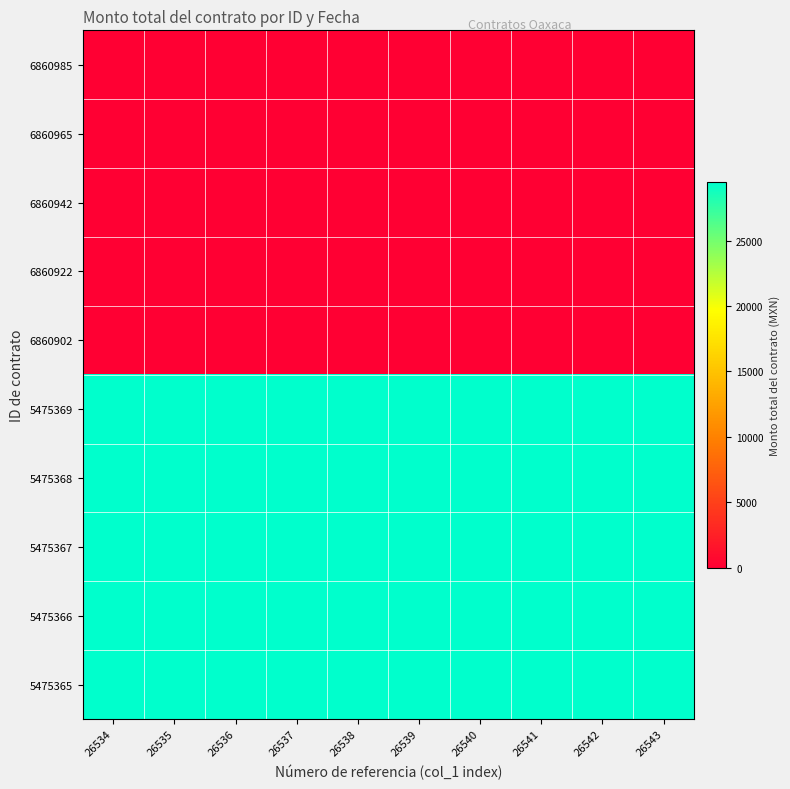

Which series has the largest range (max minus min)?

6860985